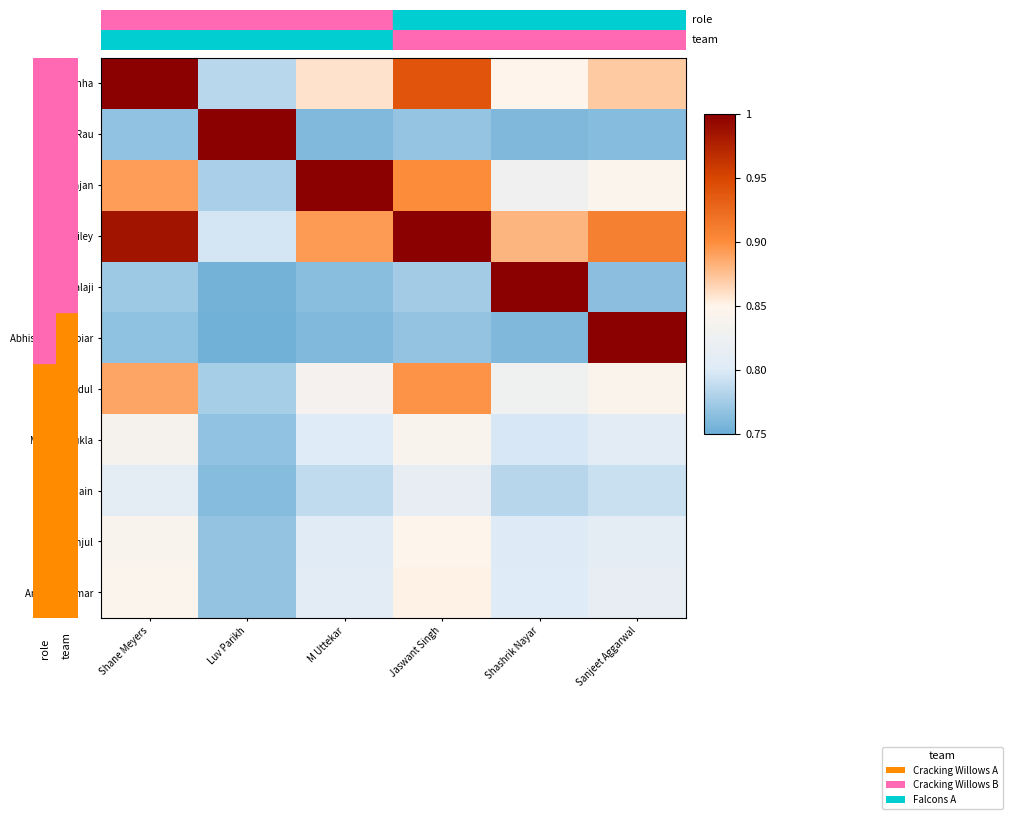

Between M Uttekar and Jaswant Singh, which series saw the biggest shift?

James Riley